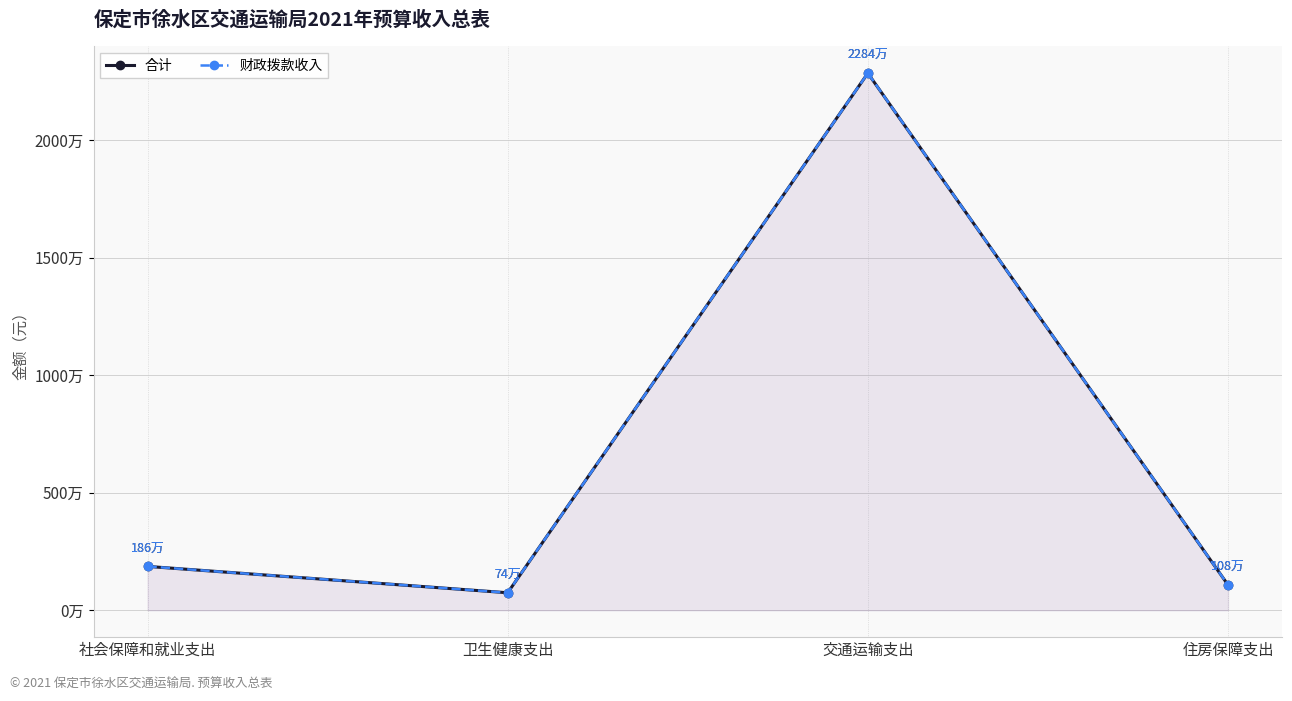

How many lines are shown in the chart?

2